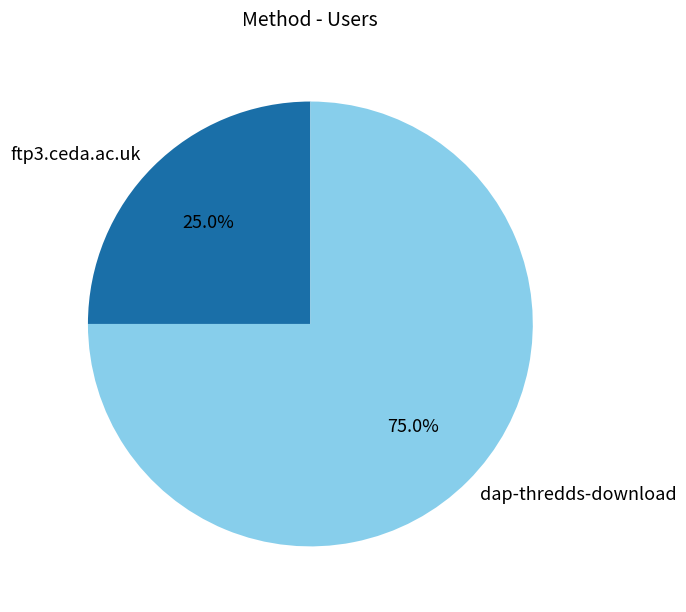

To the nearest percent, what portion does ftp3.ceda.ac.uk represent?

25%